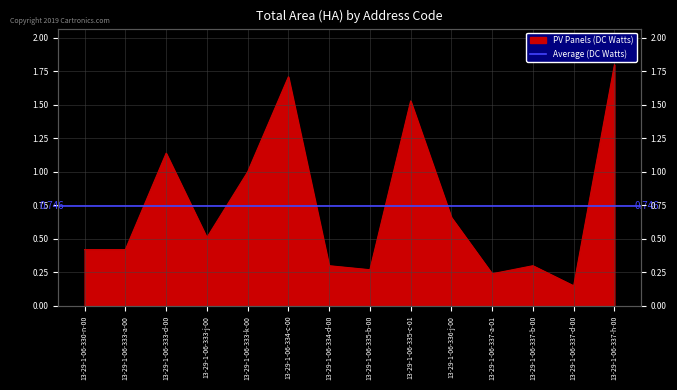

How many interior local peaks (higher than both neighbors) does the data have?

4